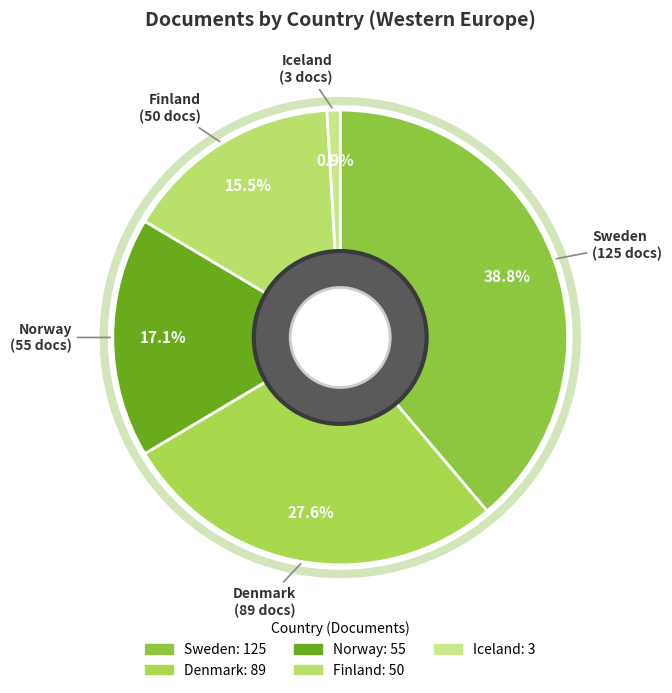

Is it true that Denmark is 28% of the pie?

True